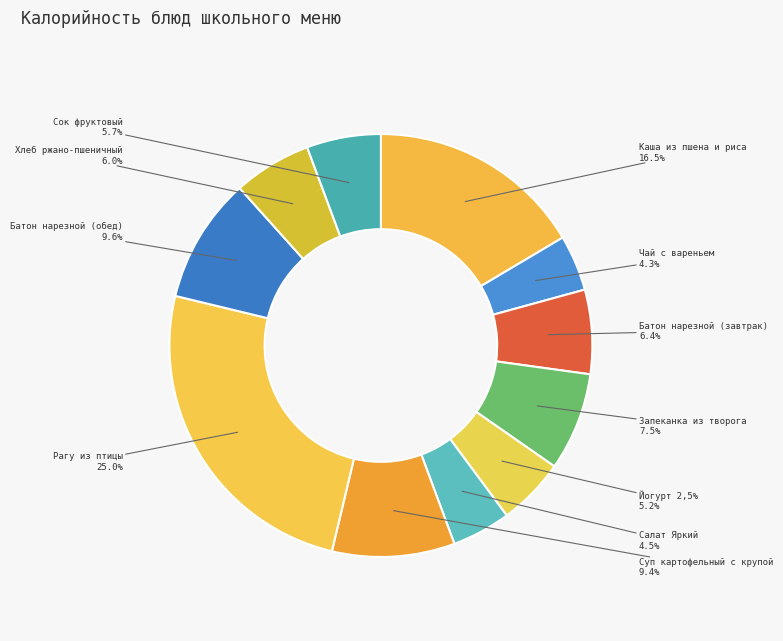

What is the ratio of the value at Хлеб ржано-пшеничный to the value at Каша из пшена и риса?

0.4